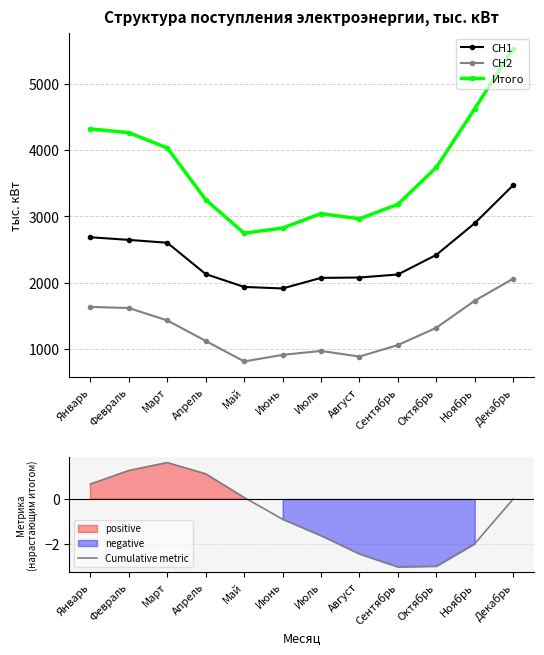

How many lines are shown in the chart?

4